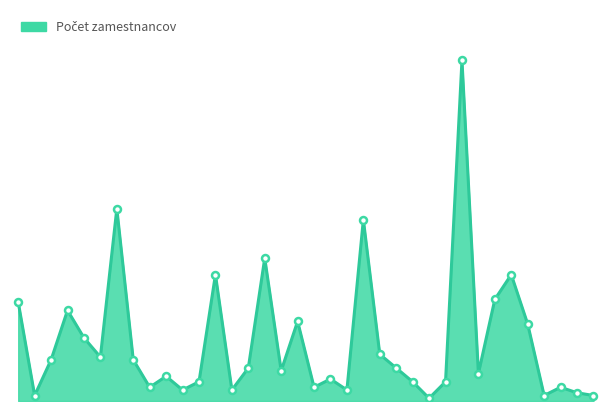

What is the difference between the maximum and minimum values?

123